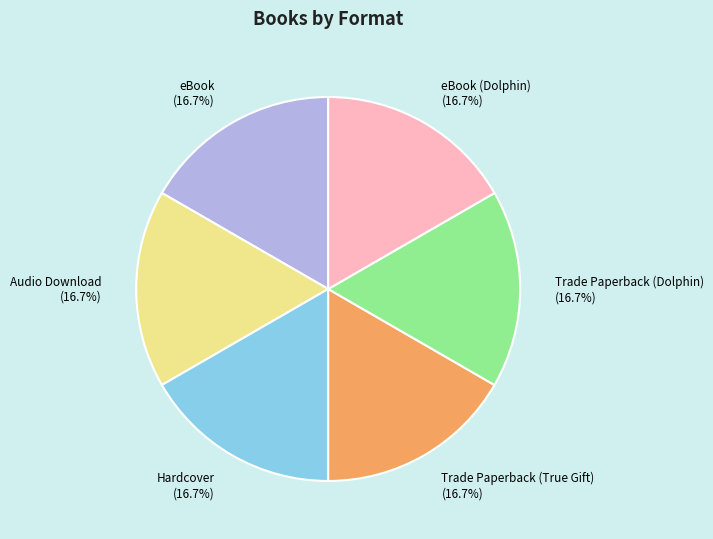

How many segments does this pie chart have?

6